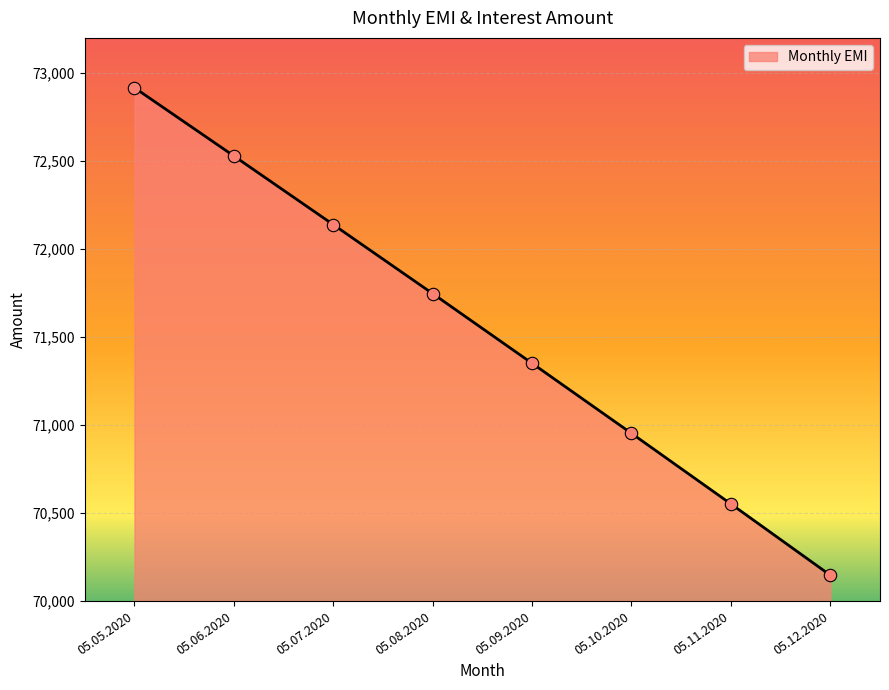

What is the change in value from 05.07.2020 to 05.11.2020?

-1587.0